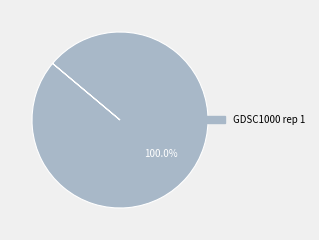

Does any single category account for the majority?

Yes